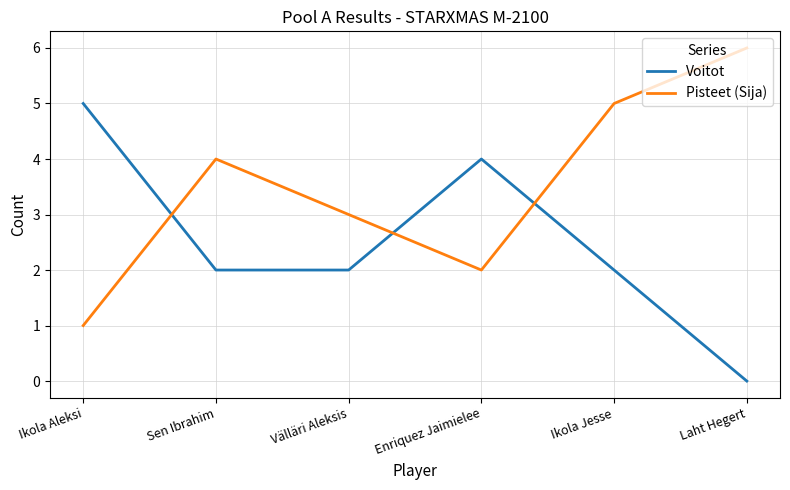

True or false: Voitot and Pisteet (Sija) intersect in this chart.

True